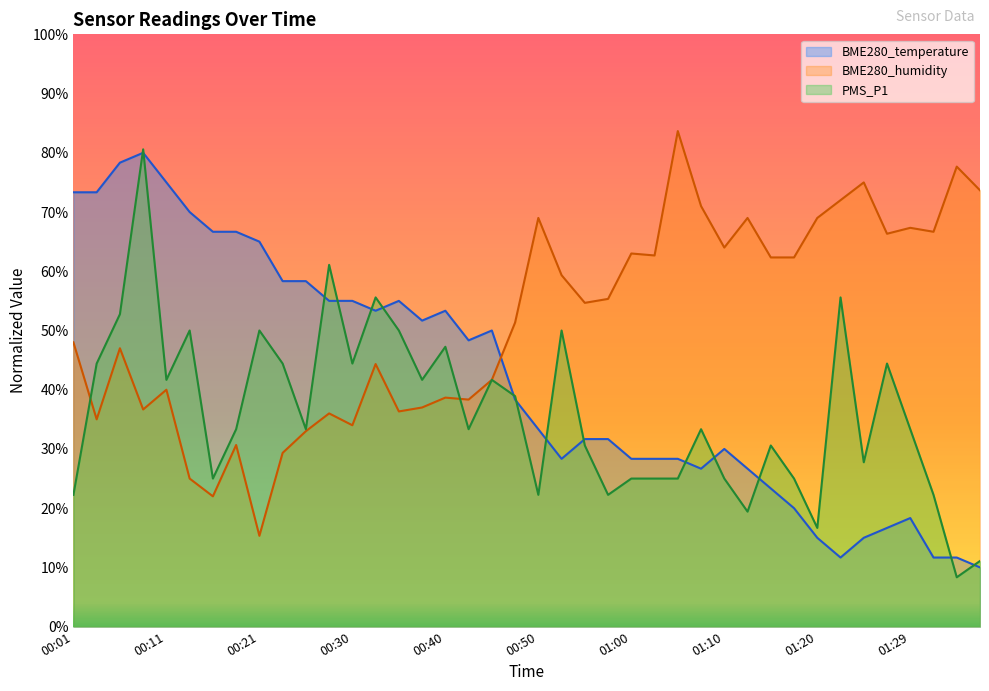

True or false: BME280_humidity has a value of 20.1 at 00:18.

False